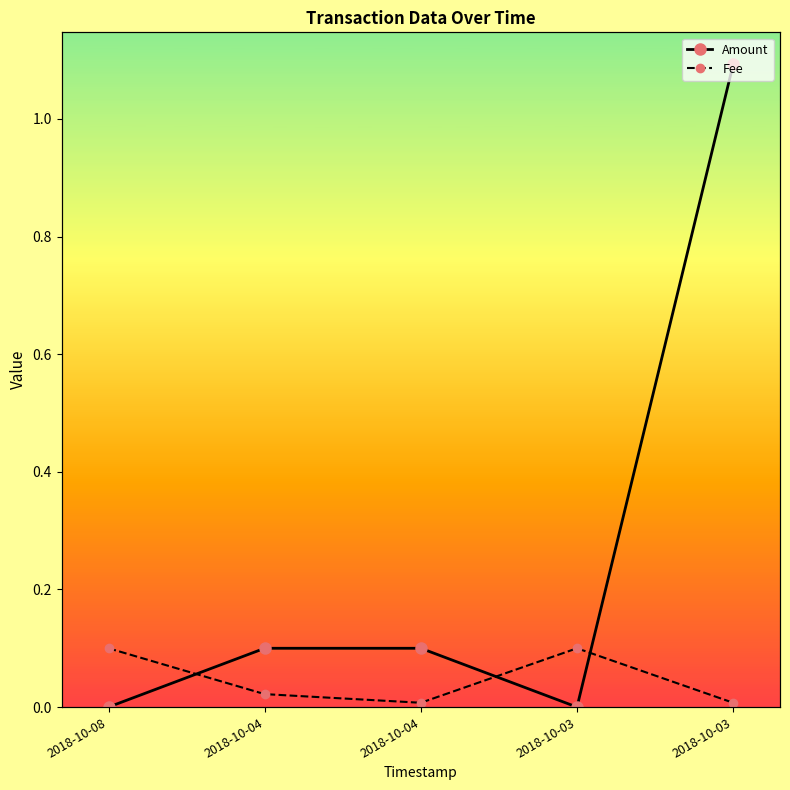

How many intersections are there between Fee and Amount?

3